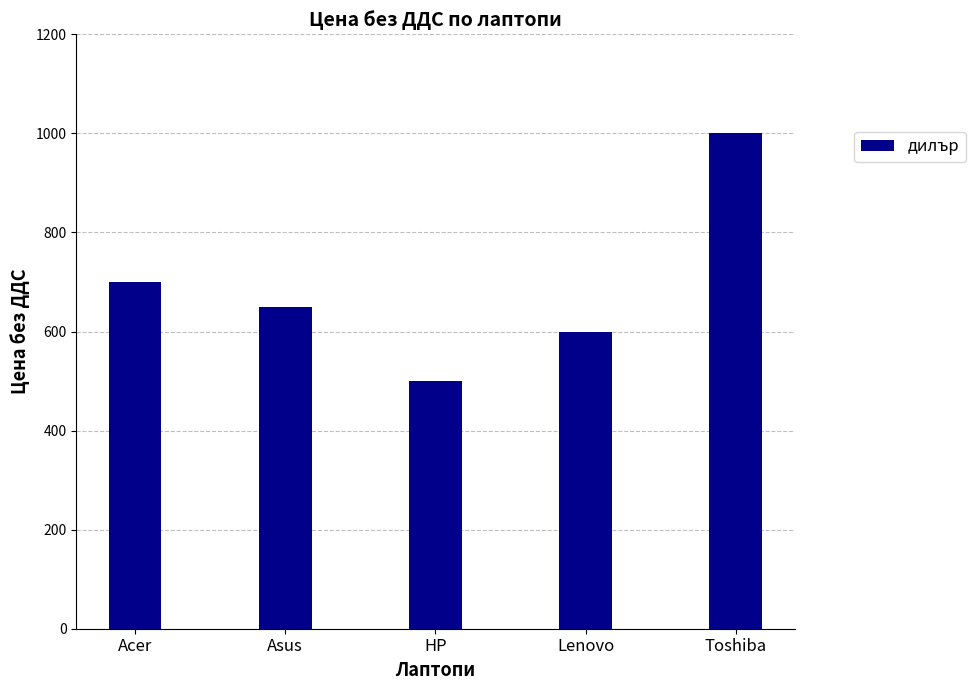

Rank the categories by value from highest to lowest.

Toshiba, Acer, Asus, Lenovo, HP